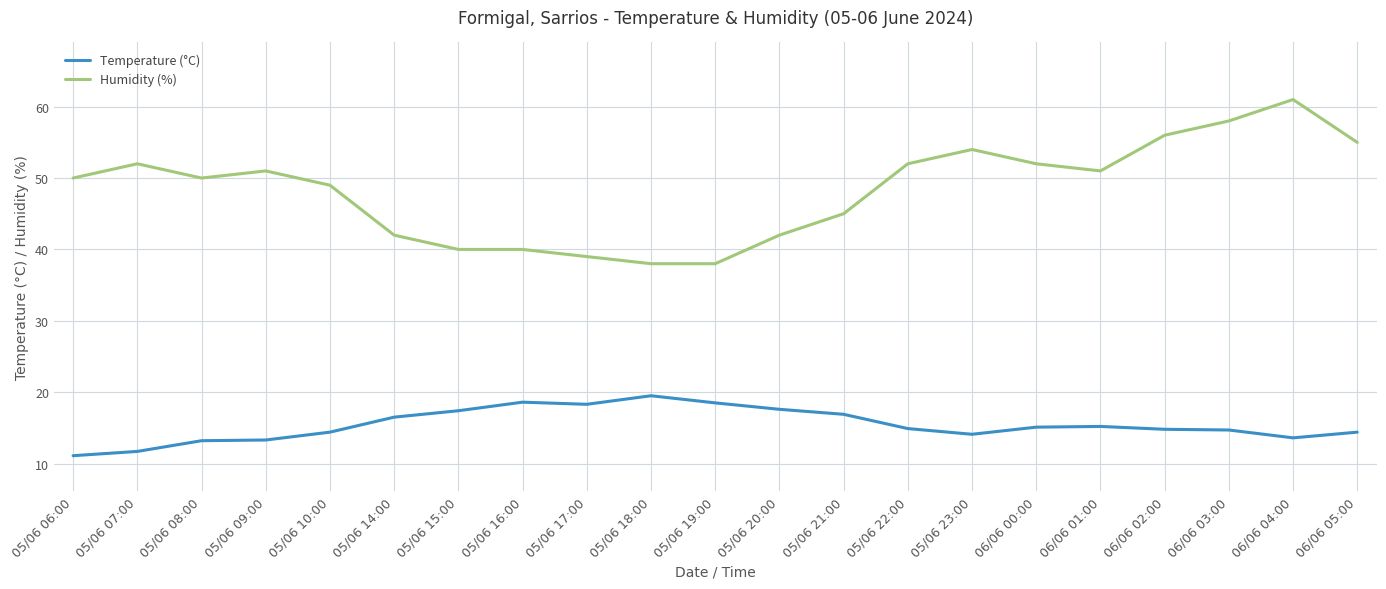

At which category is the sum across all series the highest?

06/06 04:00